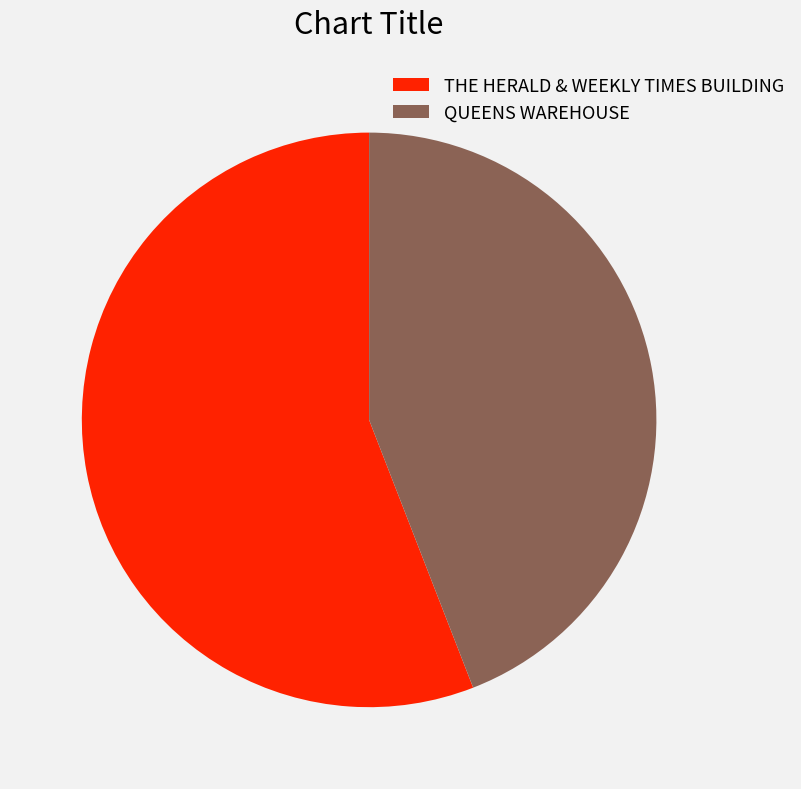

How many slices are in this pie chart?

2